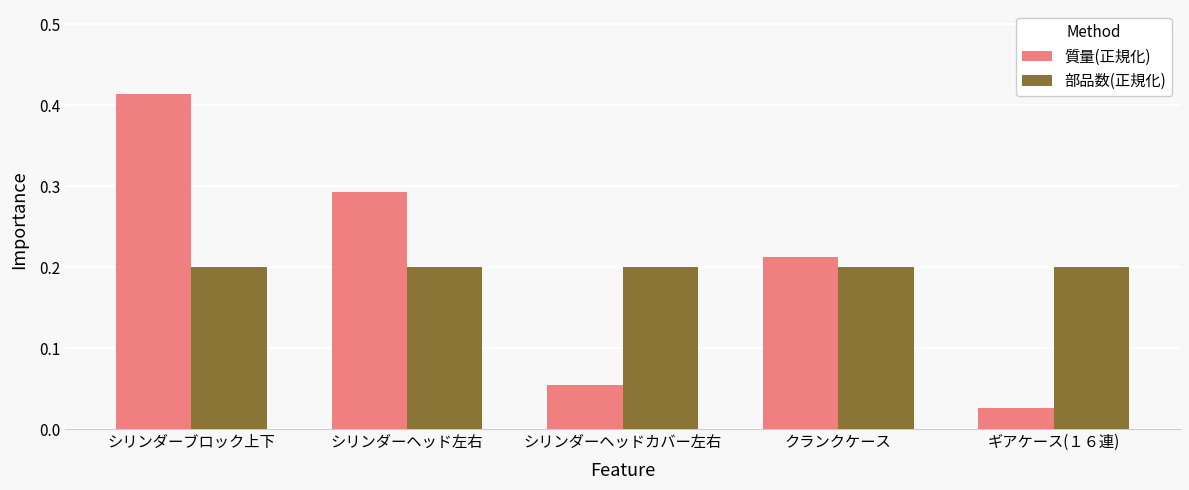

What position from the right is シリンダーヘッド左右?

4